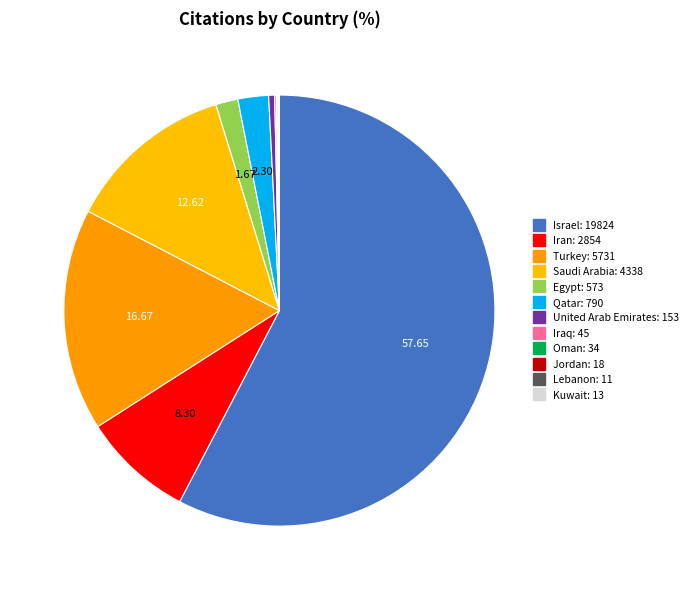

How much of the chart is everything except Kuwait?

100.0%